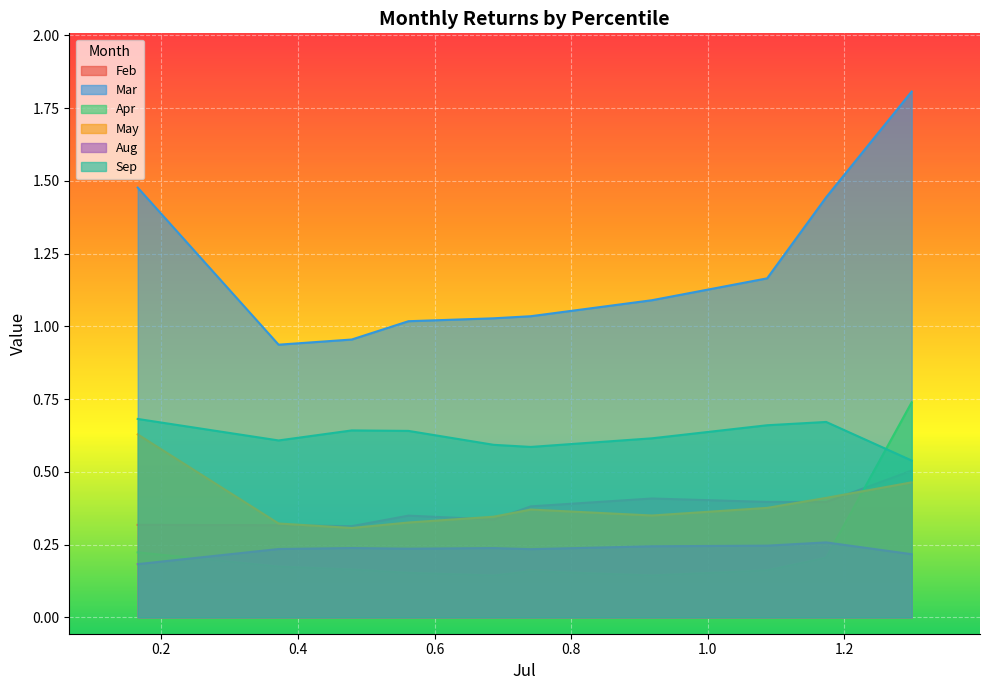

Does the chart display data point markers on the line(s)?

No